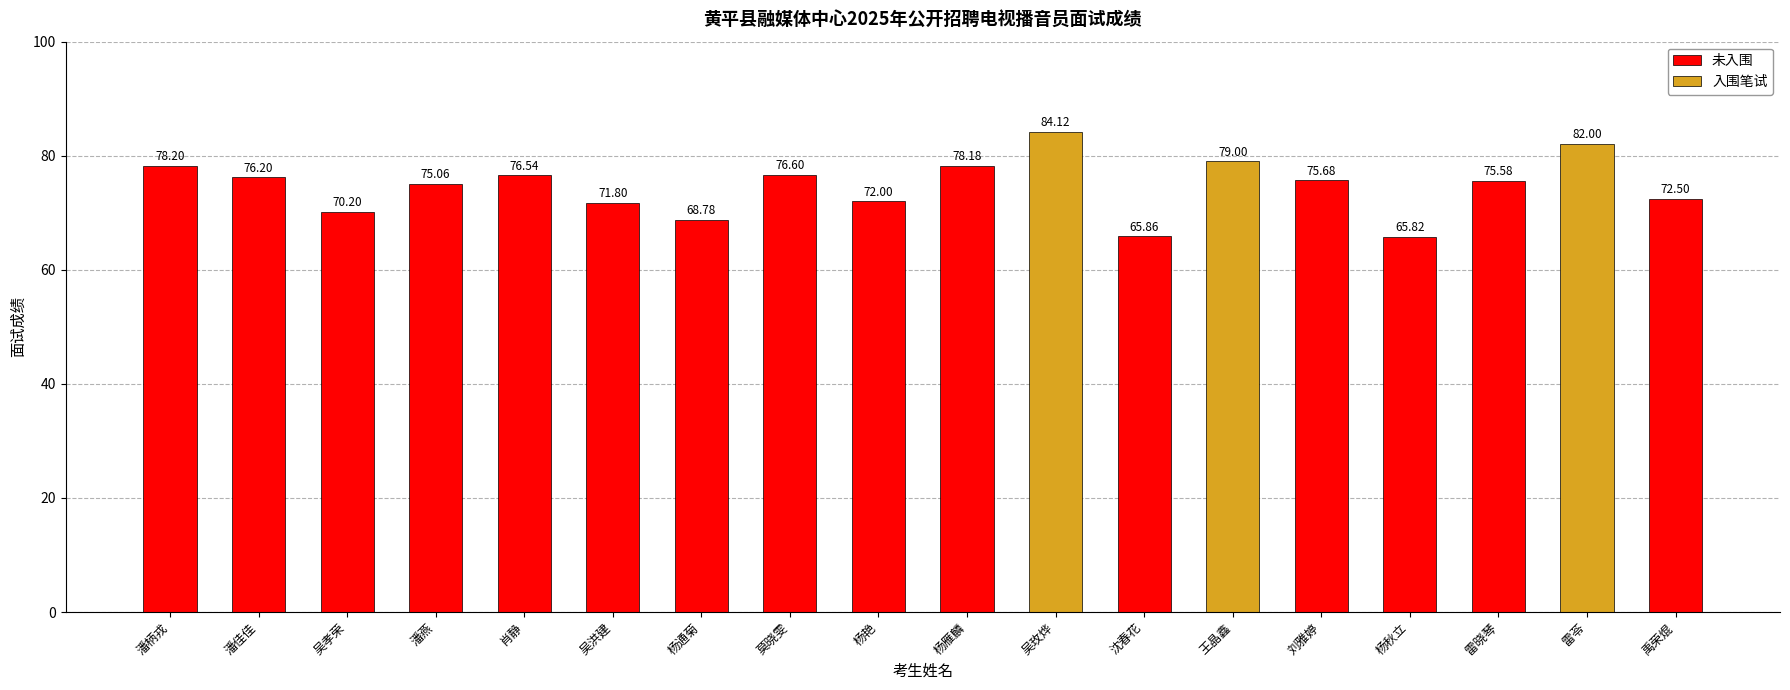

List the labels in order of value, smallest first.

杨秋立, 沈春花, 杨通菊, 吴孝荣, 吴洪建, 杨艳, 禹荣焜, 潘燕, 雷晓琴, 刘雅婷, 潘佳佳, 肖静, 莫晓雯, 杨雁麟, 潘柄戎, 王晶鑫, 雷苓, 吴玫烨